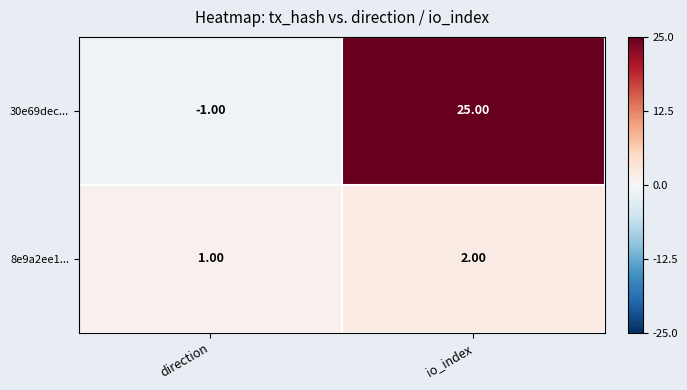

Which category has the lowest value in the 8e9a2ee1... series?

direction